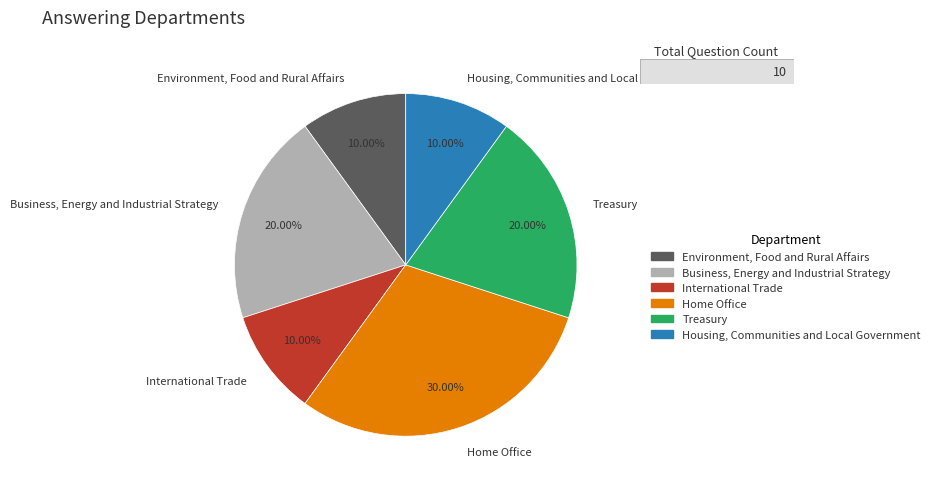

To the nearest percent, what is the difference between the Housing, Communities and Local Government and Business, Energy and Industrial Strategy slice percentages?

10%